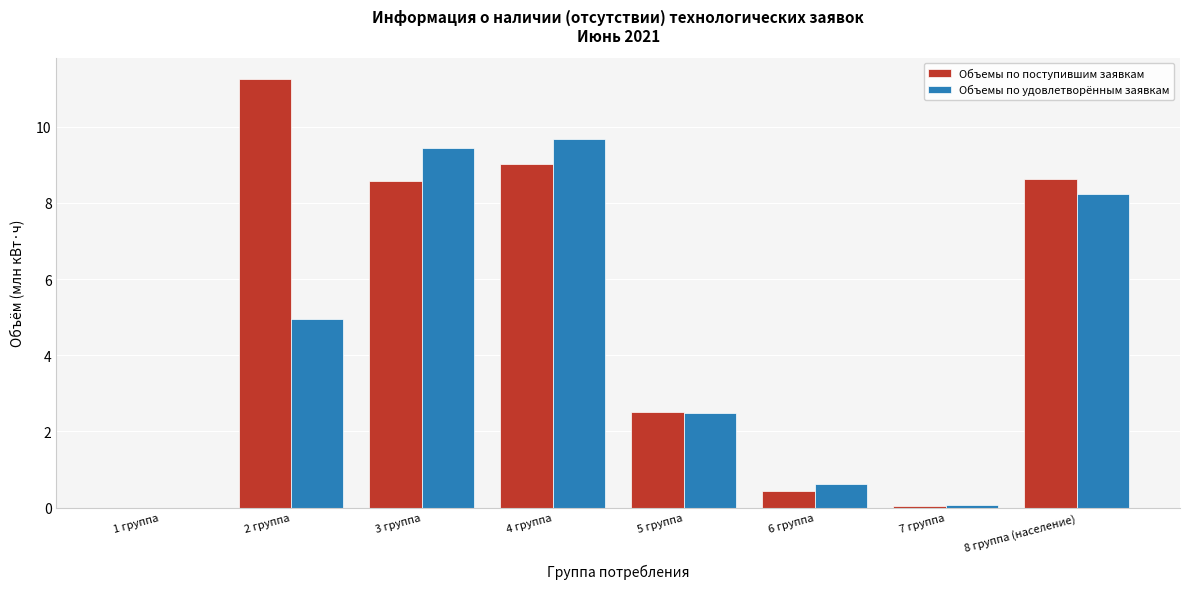

Reading left to right, extract all data points from this chart.

Объемы по поступившим заявкам: 1 группа=0.0	2 группа=11.3	3 группа=8.6	4 группа=9.0	5 группа=2.5	6 группа=0.4	7 группа=0.1	8 группа (население)=8.6
Объемы по удовлетворённым заявкам: 1 группа=0.0	2 группа=5.0	3 группа=9.4	4 группа=9.7	5 группа=2.5	6 группа=0.6	7 группа=0.1	8 группа (население)=8.2